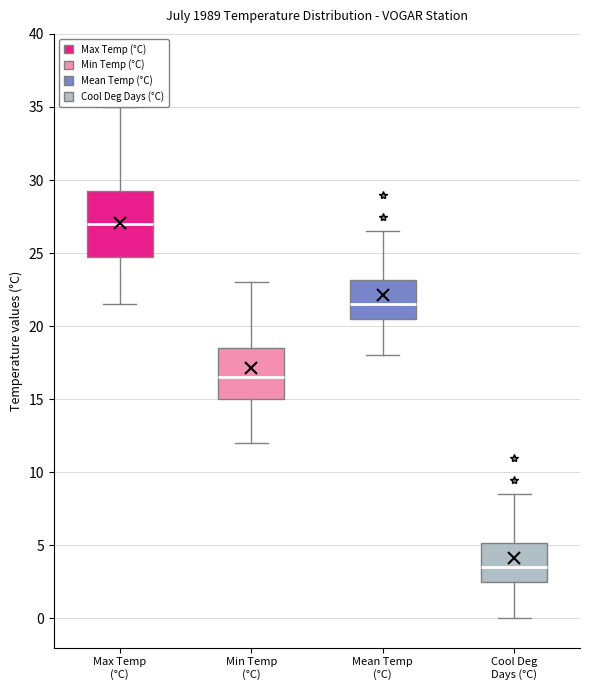

Which box is the tallest, from its lower edge to its upper edge?

Max Temp (°C)